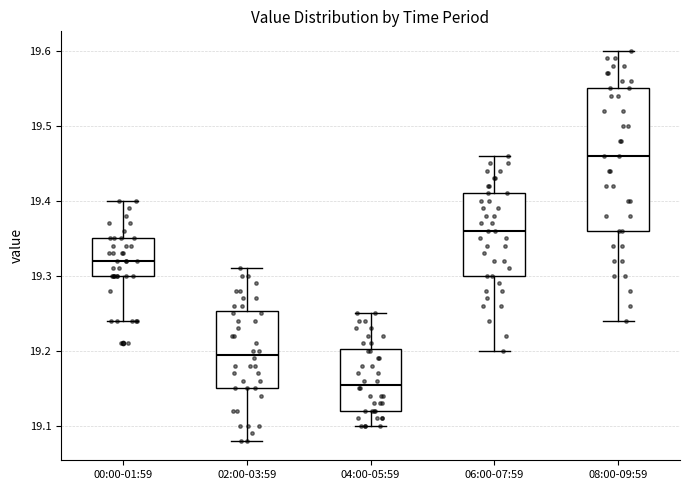

Comparing the boxes themselves (not the whiskers), which one is the tallest?

08:00-09:59